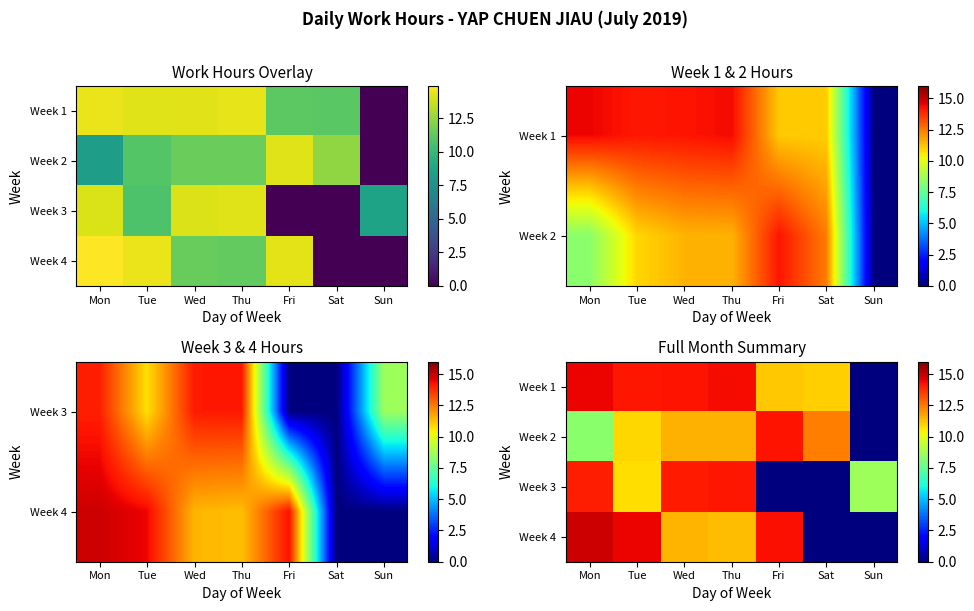

At which label does Week 2 reach its minimum?

Sun